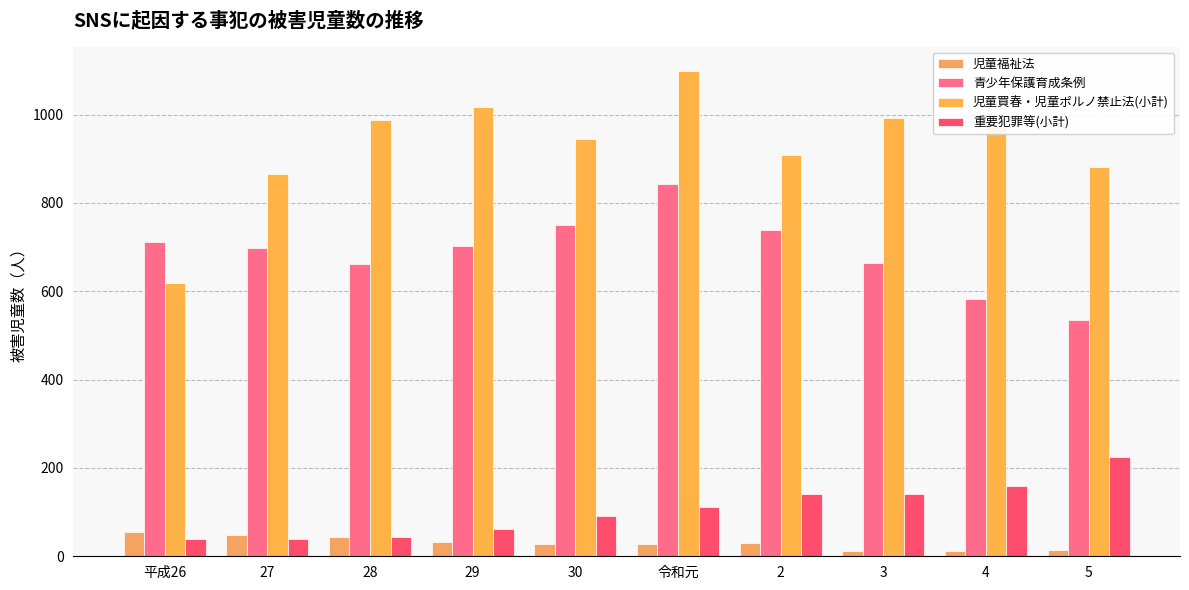

How many data points in 重要犯罪等(小計) are less than 111?

5